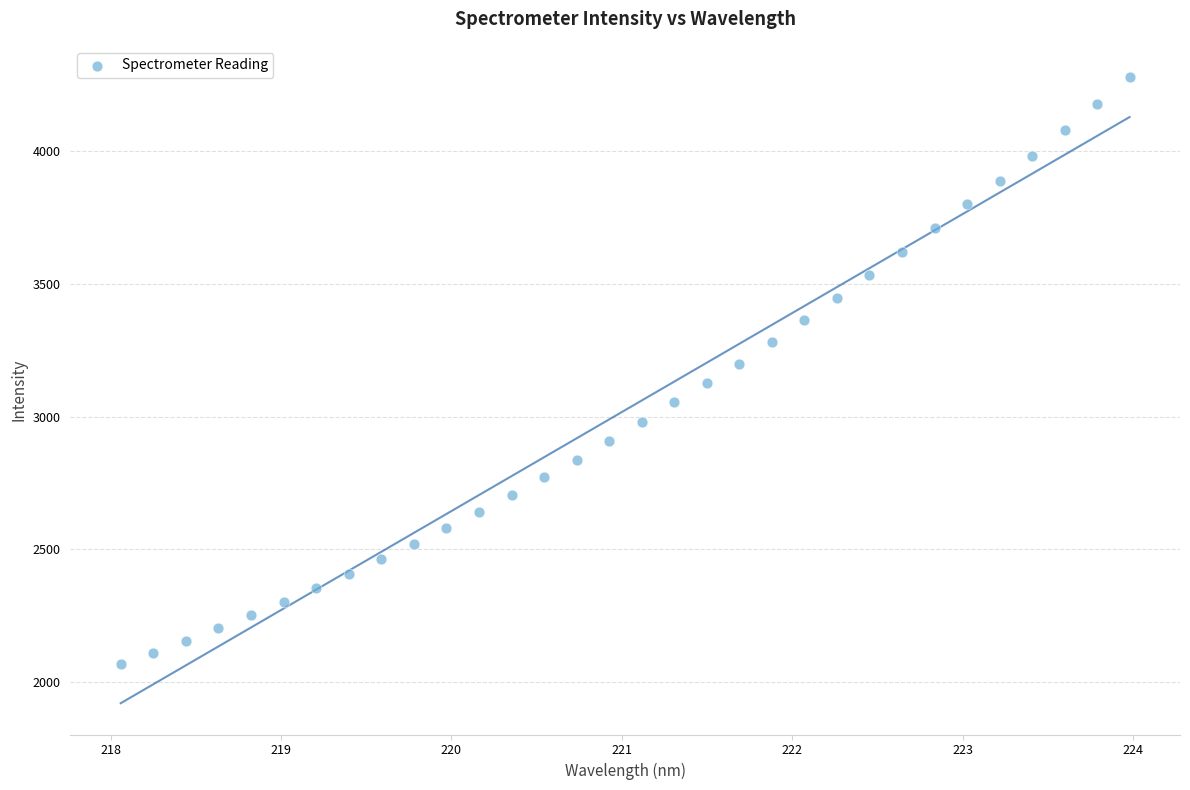

What is the range of X values (max minus min)?

5.9